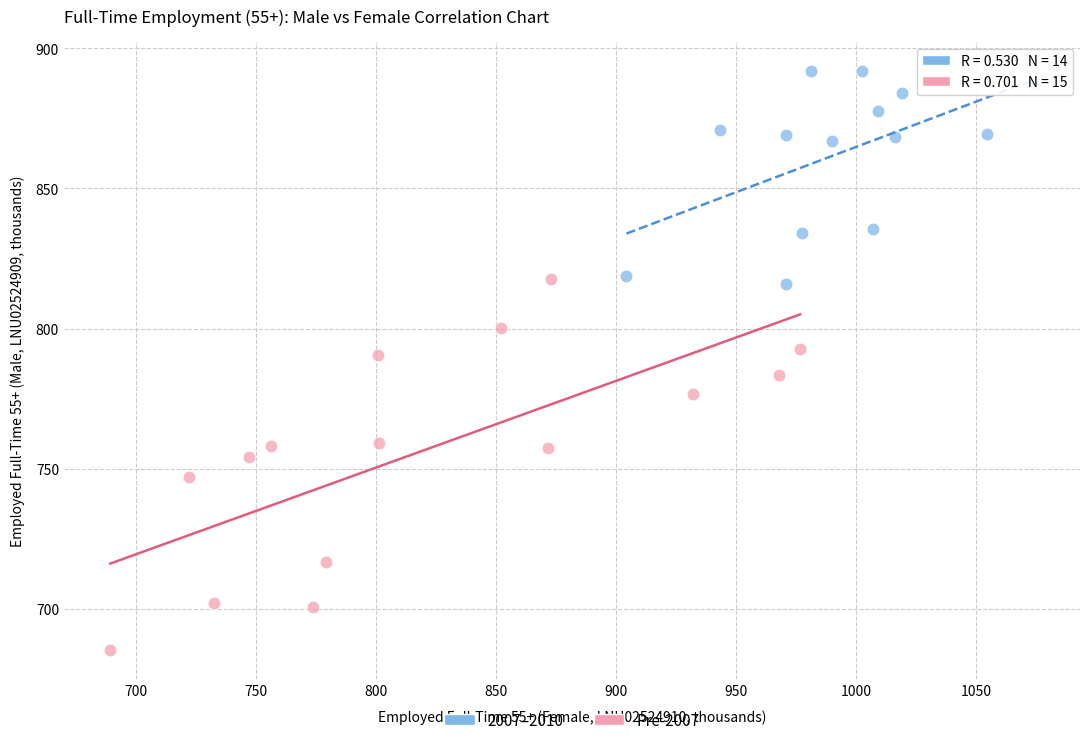

Which series contains the lowest Y value?

Pre-2007